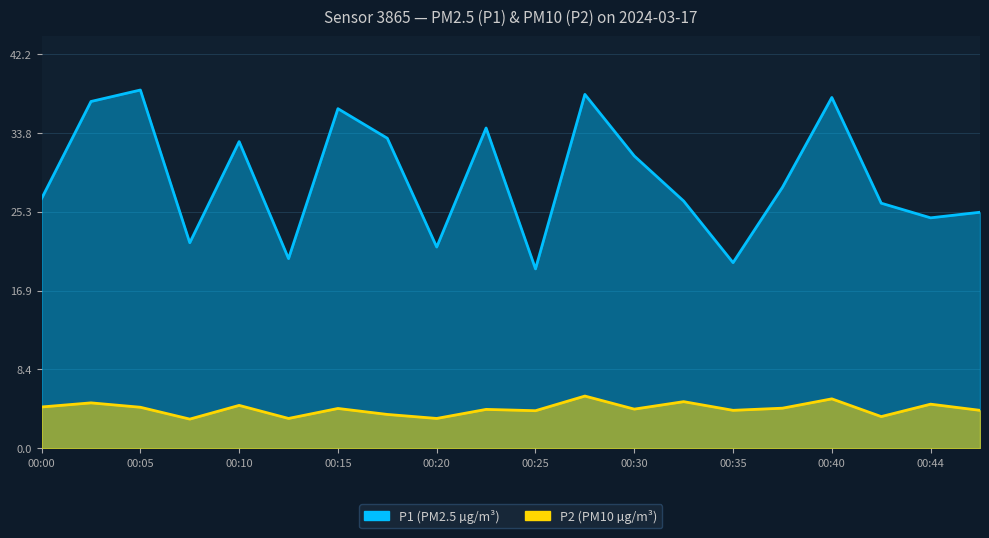

How many data points in P1 are less than 27?

10